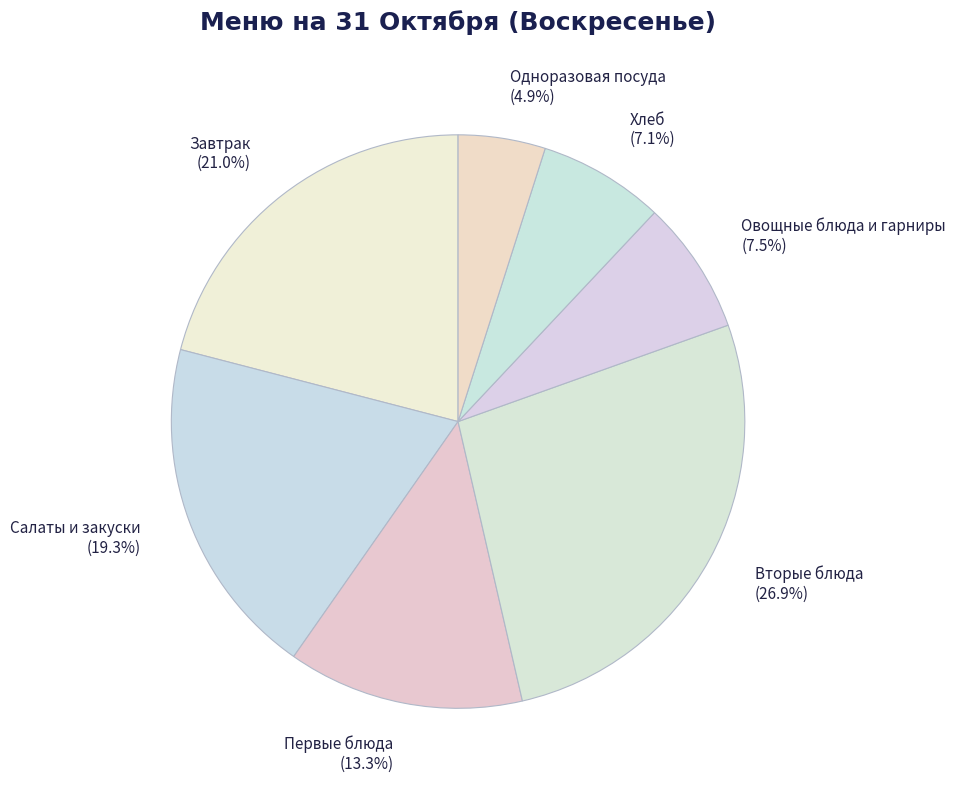

Does Завтрак account for over 50% of the chart?

No